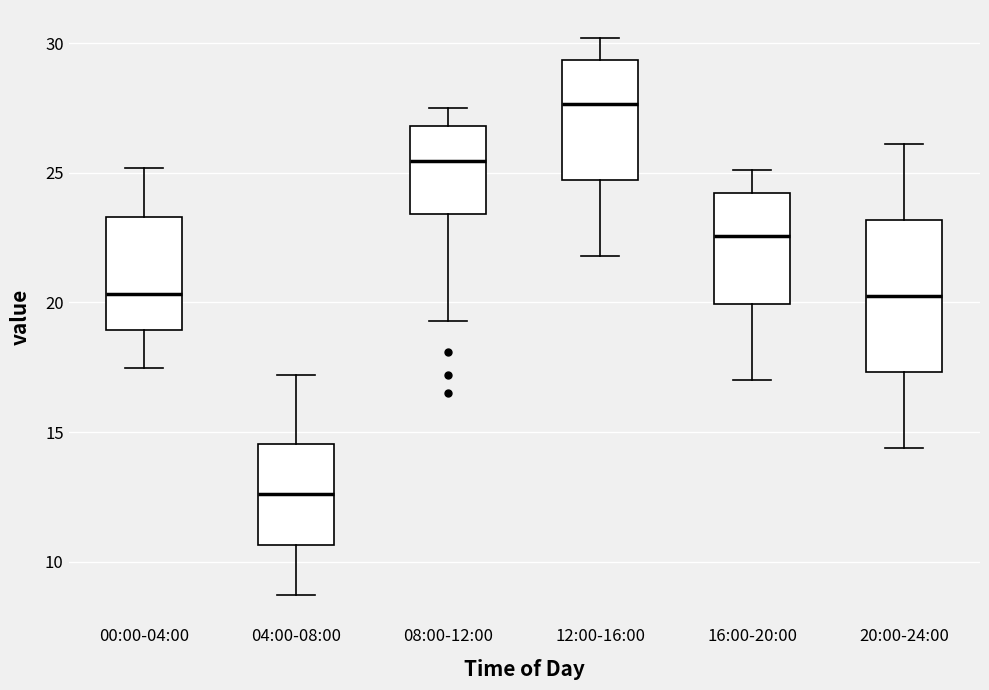

Which box is the tallest, from its lower edge to its upper edge?

20:00-24:00